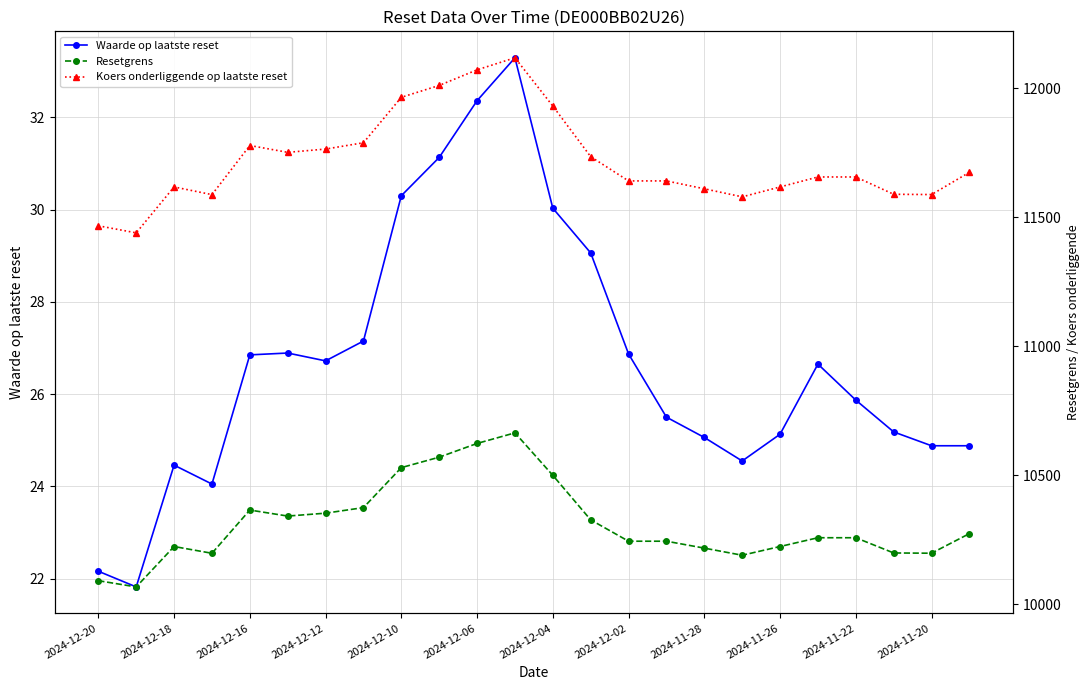

At which label does Waarde op laatste reset first exceed 26?

2024-12-16